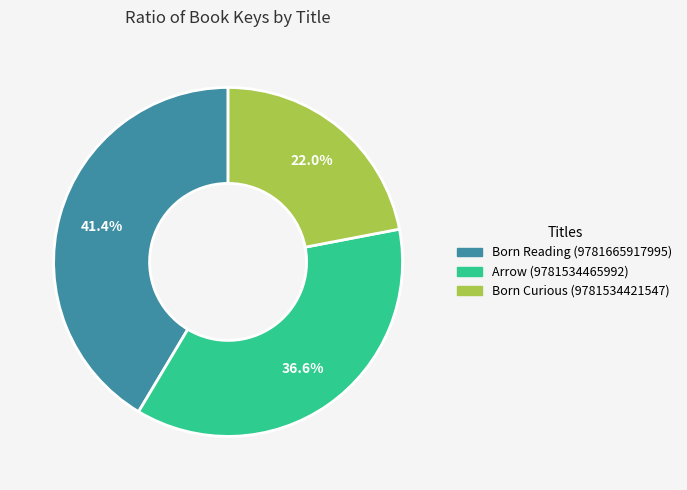

What is the total percentage of Born Curious (9781534421547) and Arrow (9781534465992)?

58.6%